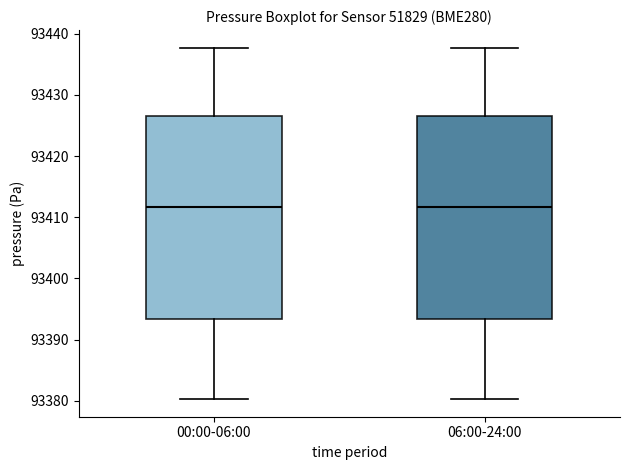

Reading left to right, transcribe this box plot: for each box, give where its median line is, the range the box spans, and where its two whiskers end, as read against the y-axis. The values are not printed on the chart, so give them approximately, as read against the axis.

00:00-06:00: median 93412, box 93393 to 93427, whiskers 93380 to 93438
06:00-24:00: median 93412, box 93393 to 93427, whiskers 93380 to 93438